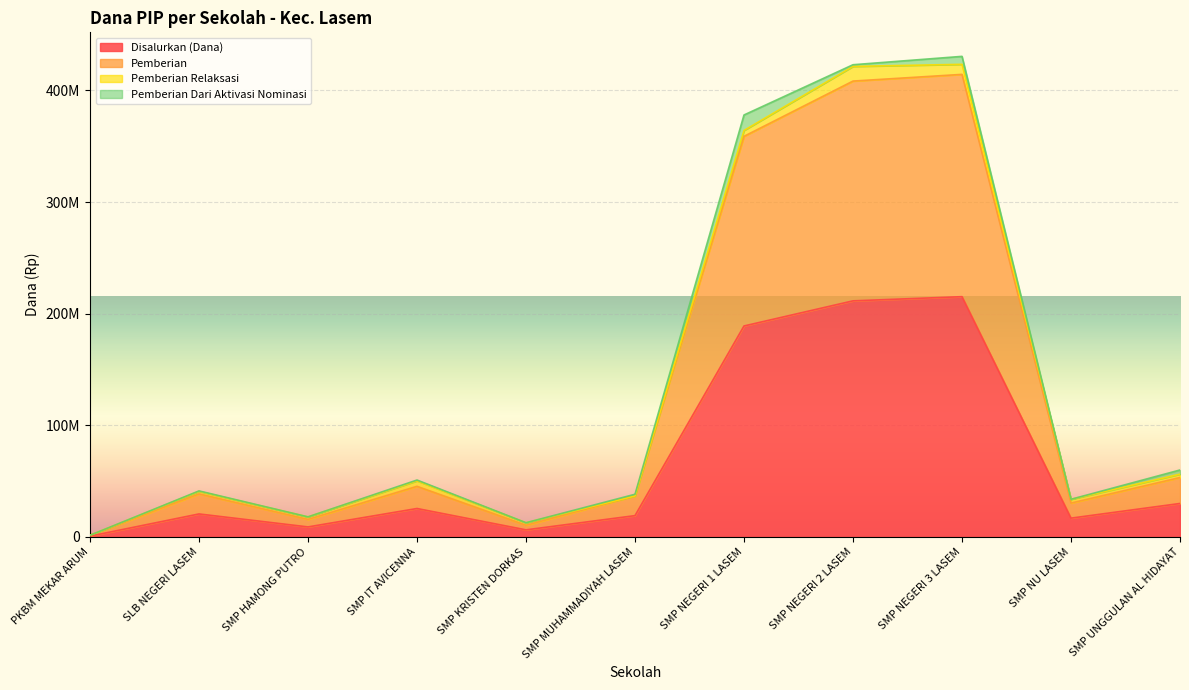

Which has a higher value, SMP MUHAMMADIYAH LASEM or SMP NEGERI 1 LASEM?

SMP NEGERI 1 LASEM